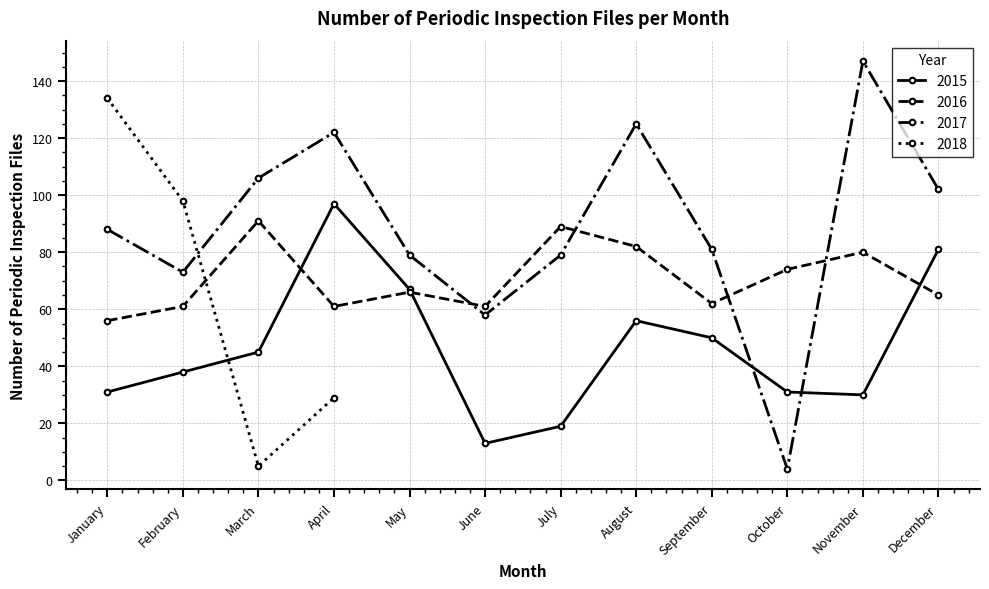

The 2015 series shows 16 at January. True or false?

False